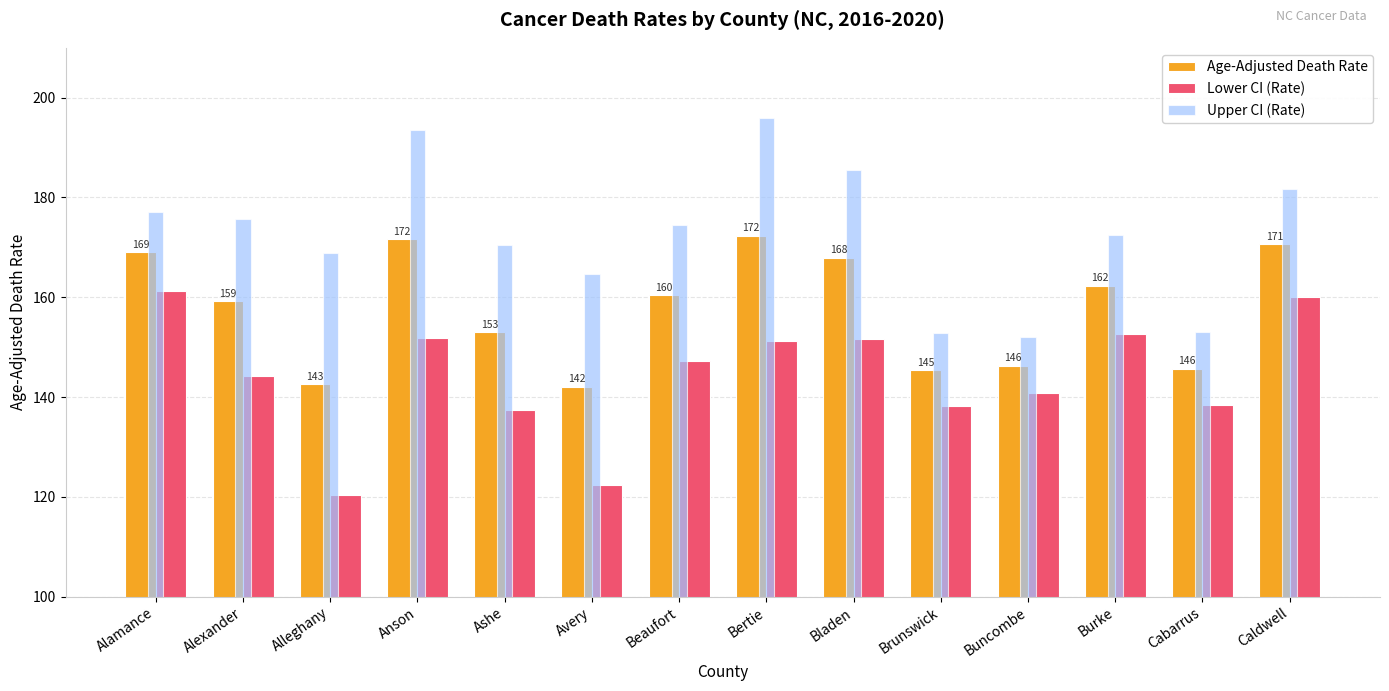

What is the difference between the maximum and second lowest values in the Lower CI (Rate) series?

38.8